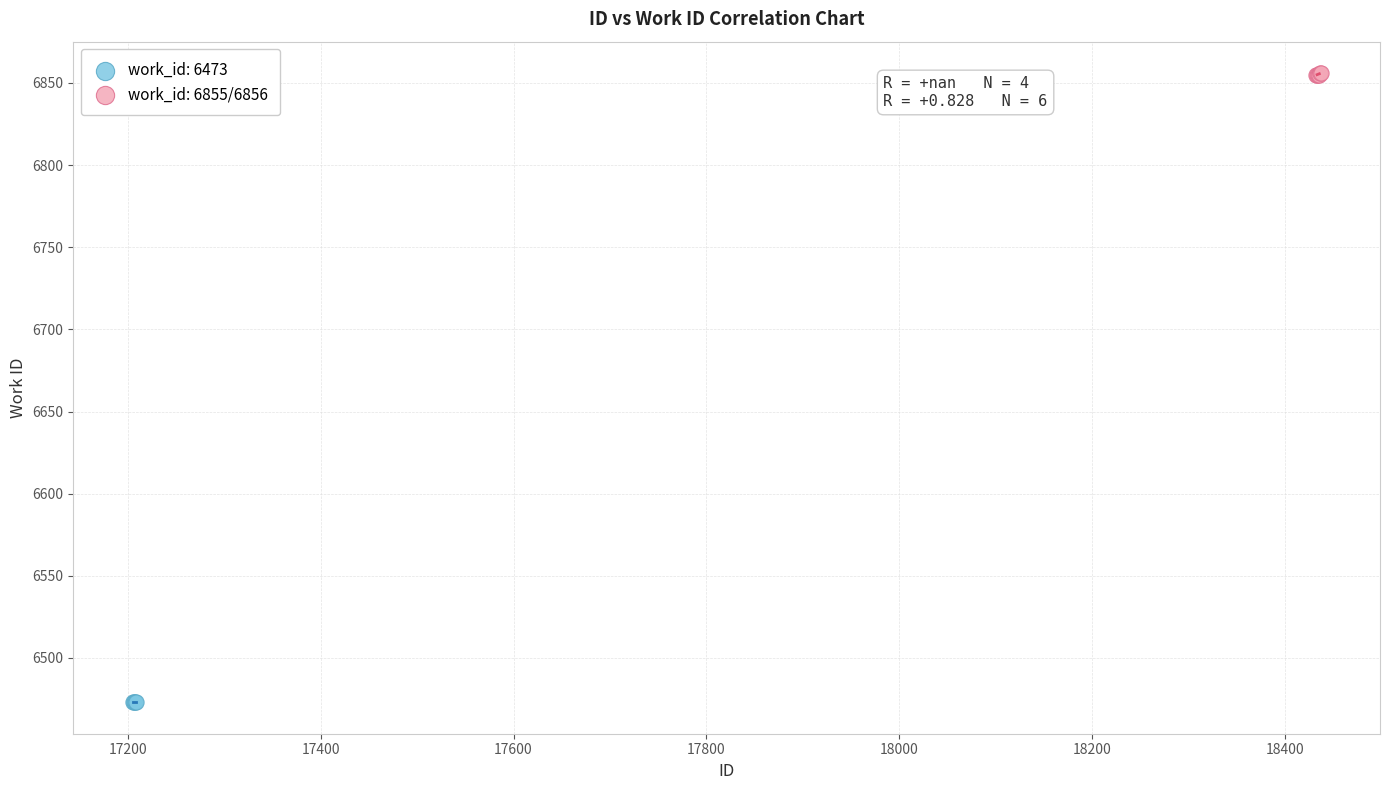

Which series reaches the maximum Y coordinate?

work_id: 6855/6856